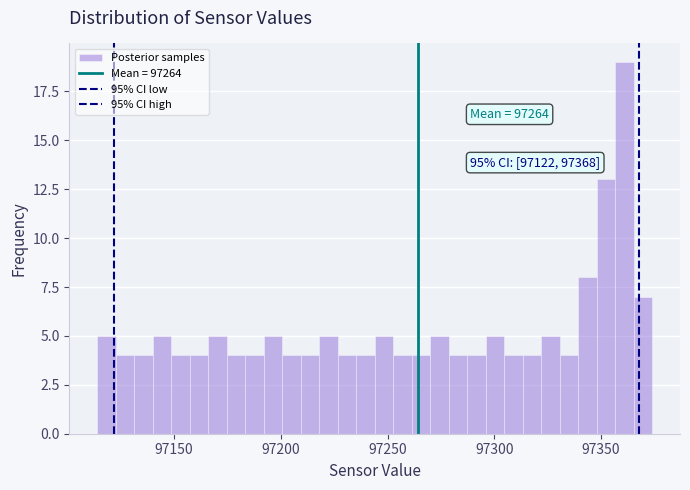

Around what value on the x-axis is the tallest bar? Give the approximate position of its centre, as read against the axis.

97360